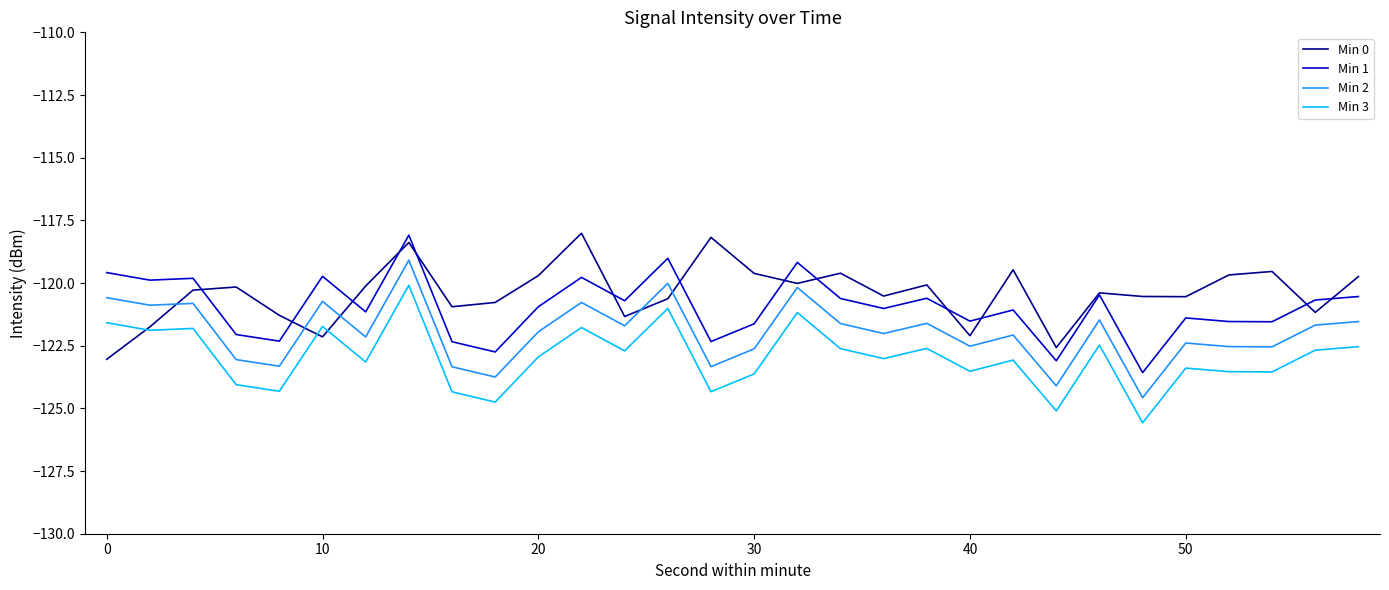

Rank the series by their average value, from lowest to highest.

Min 3, Min 2, Min 1, Min 0